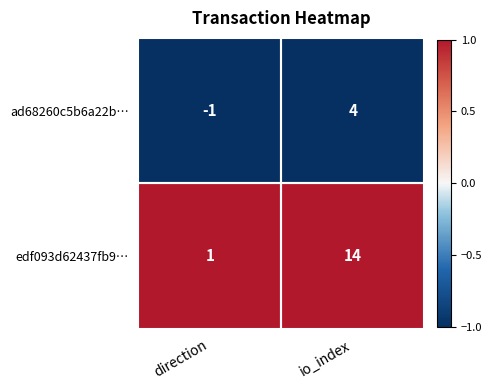

At which label is edf093d62437fb9… closest to 7?

direction